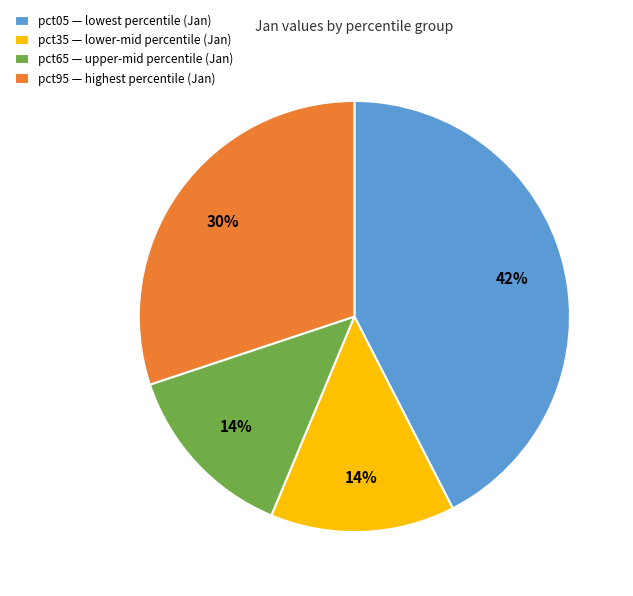

True or false: pct05 — lowest percentile (Jan) accounts for 50% of the total.

False